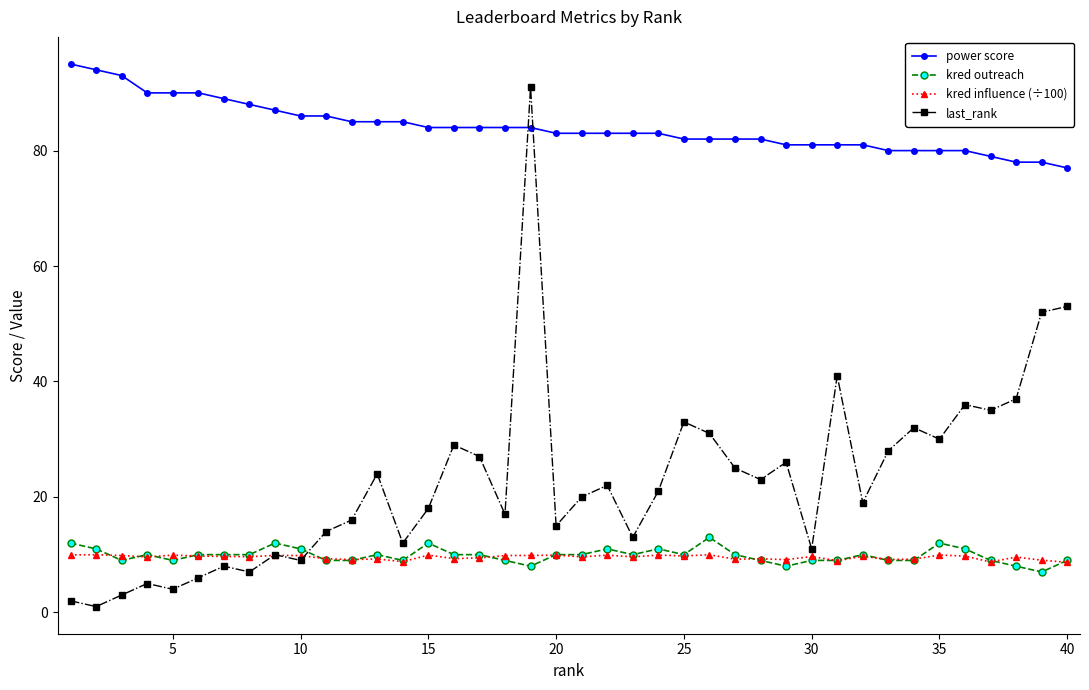

Which series has the largest total across all categories?

power score